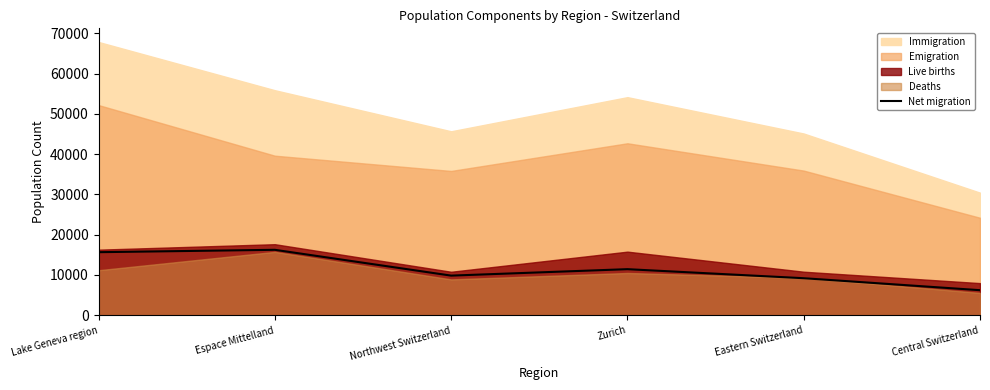

At which category does the data reach its first local valley?

Northwest Switzerland